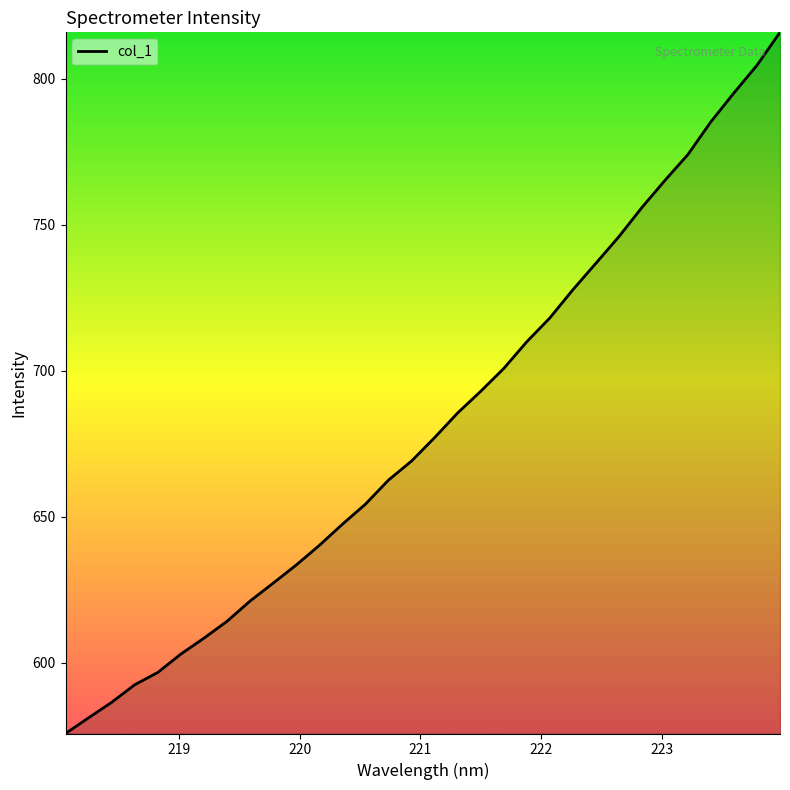

What is the minimum value shown in the chart?

575.8